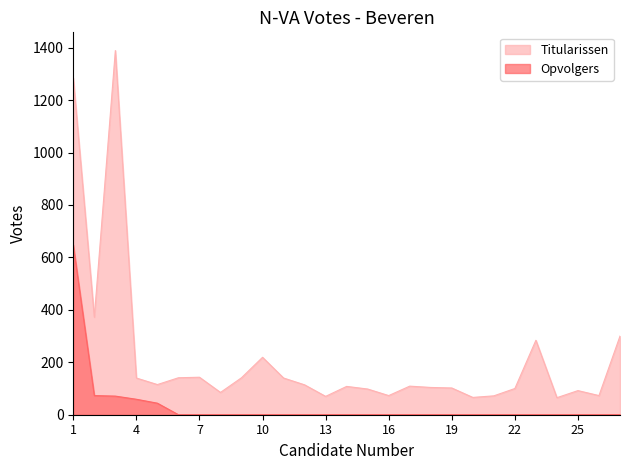

Rank the series by their maximum value, from lowest to highest.

Opvolgers, Titularissen